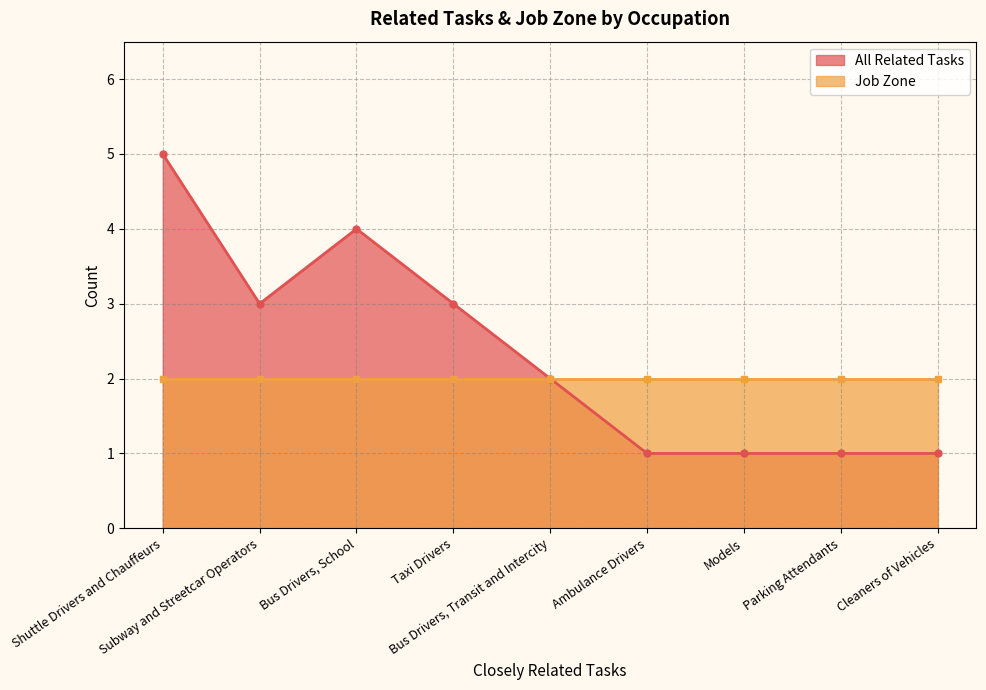

Reading left to right, extract all data points from this chart.

5	3	4	3	2	1	1	1	1